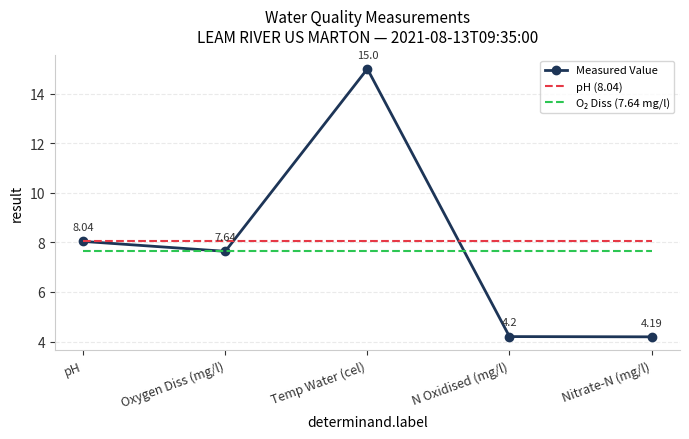

What value does the pH (8.04) series have at N Oxidised (mg/l)?

8.0